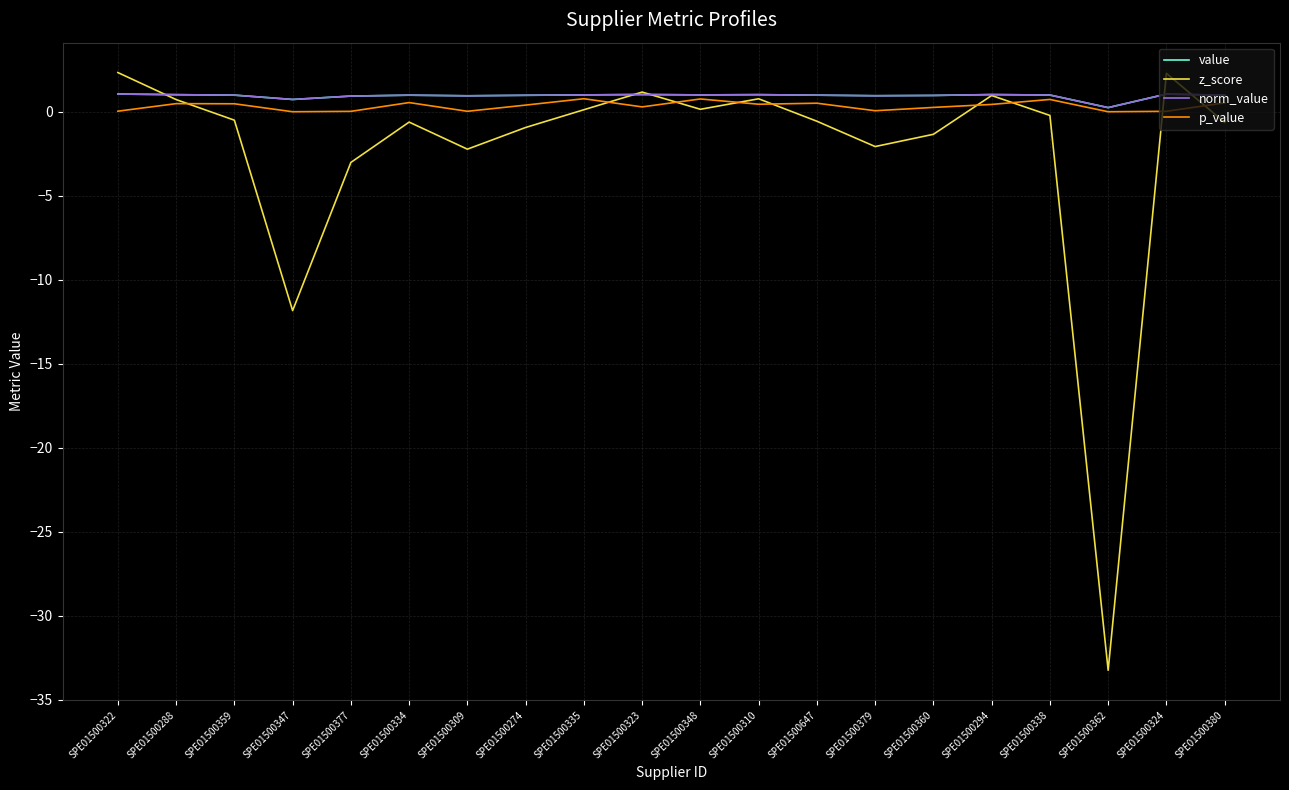

Does the chart have visible grid lines?

Yes